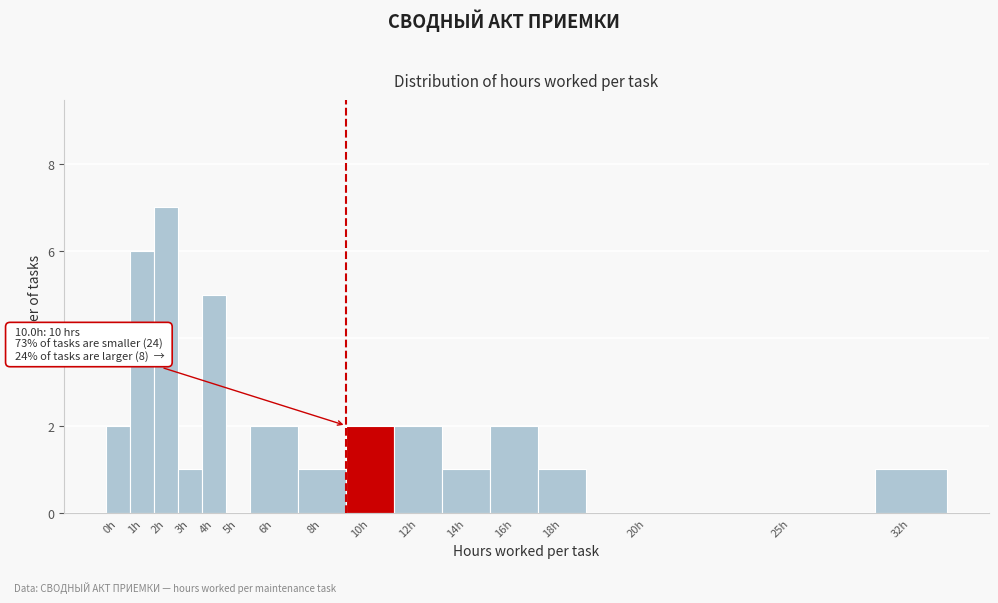

Reading left to right, list all the values displayed in this chart.

0h=2	1h=6	2h=7	3h=1	4h=5	5h=0	6h=2	8h=1	10h=2	12h=2	14h=1	16h=2	18h=1	20h=0	25h=0	32h=1